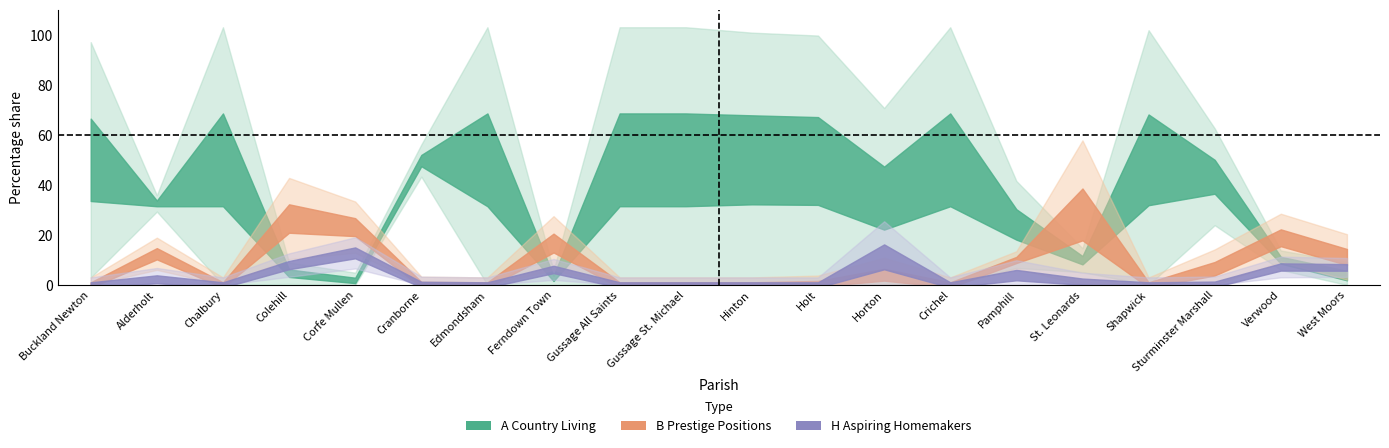

The value of G Rural Reality at Ferndown Town is 3.7. True or false?

False